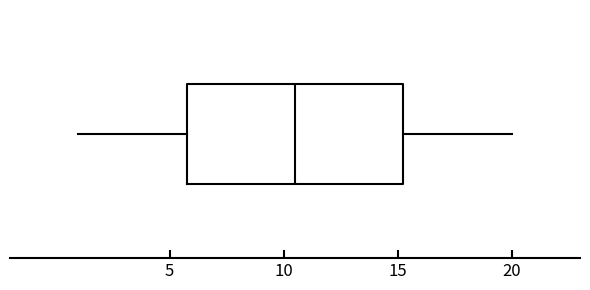

Transcribe this box plot: give where the median line is, the range the box spans, and where the two whiskers end, as read against the x-axis. The values are not printed on the chart, so give them approximately, as read against the axis.

median 10.5, box 6.0 to 15.5, whiskers 1.0 to 20.0